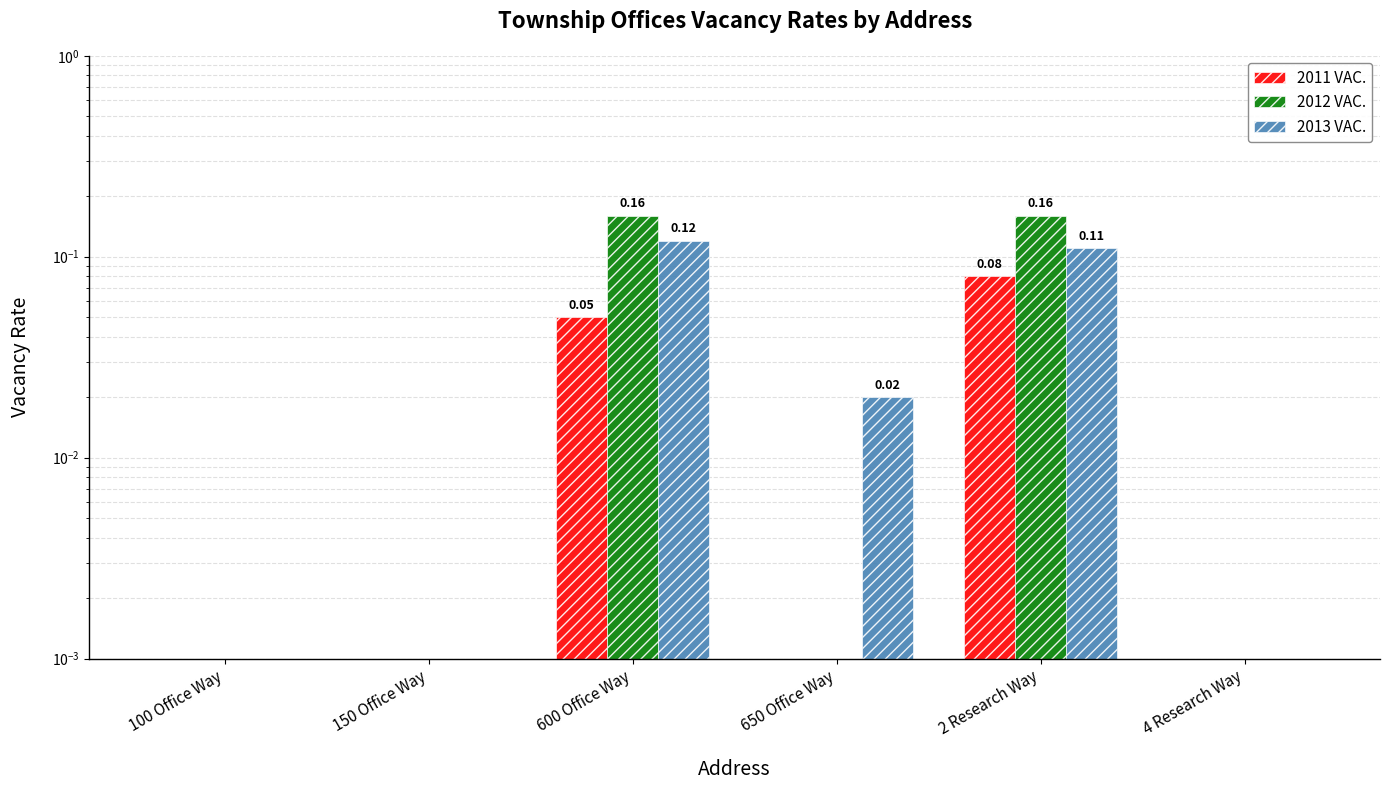

The value of 2012 VAC. at 600 Office Way is 0.1. True or false?

False